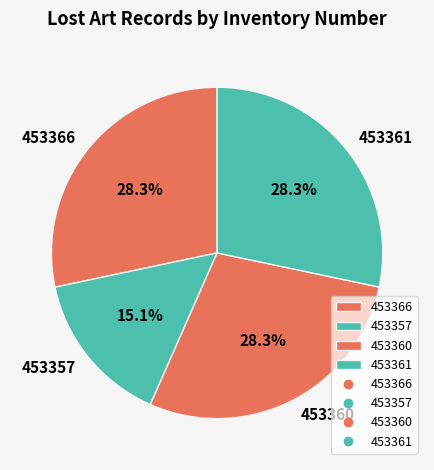

To the nearest percent, what is the combined percentage of 453357 and 453360?

43%